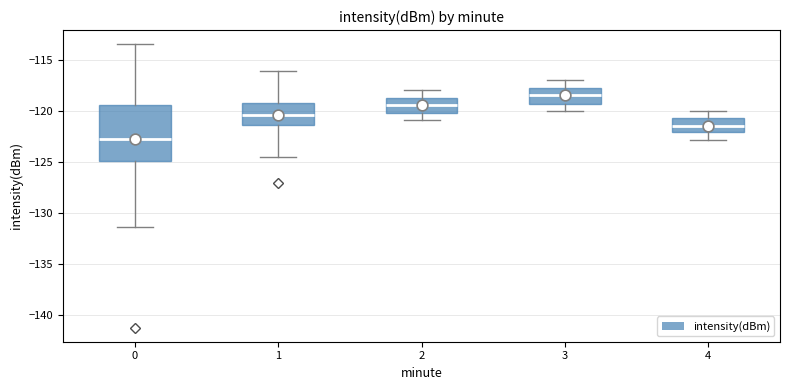

Which box is the tallest, from its lower edge to its upper edge?

0